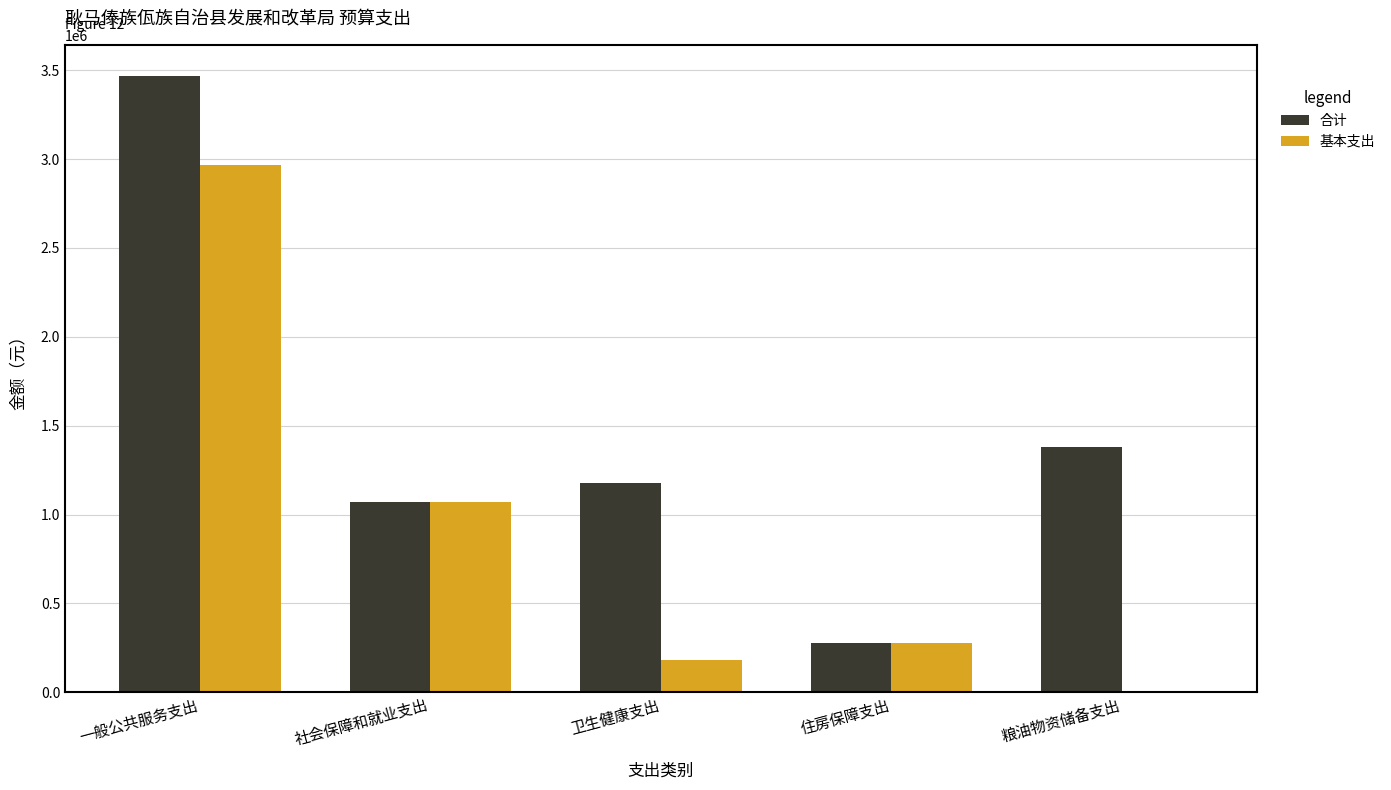

Is the value of 基本支出 at 卫生健康支出 greater than the value of 合计 at 一般公共服务支出?

No